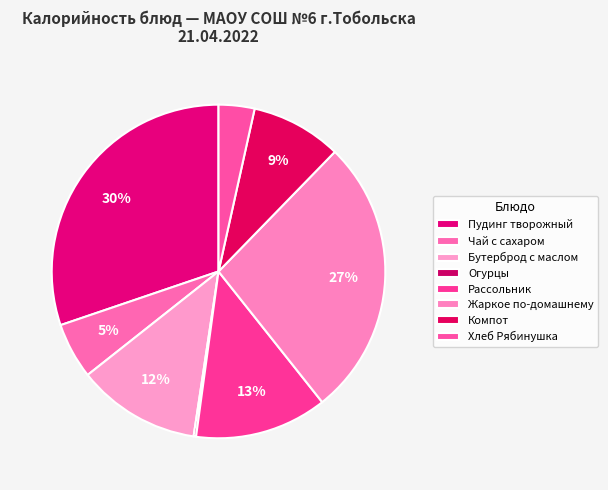

Approximately how many times larger is the value at Бутерброд с маслом compared to Компот?

1.4